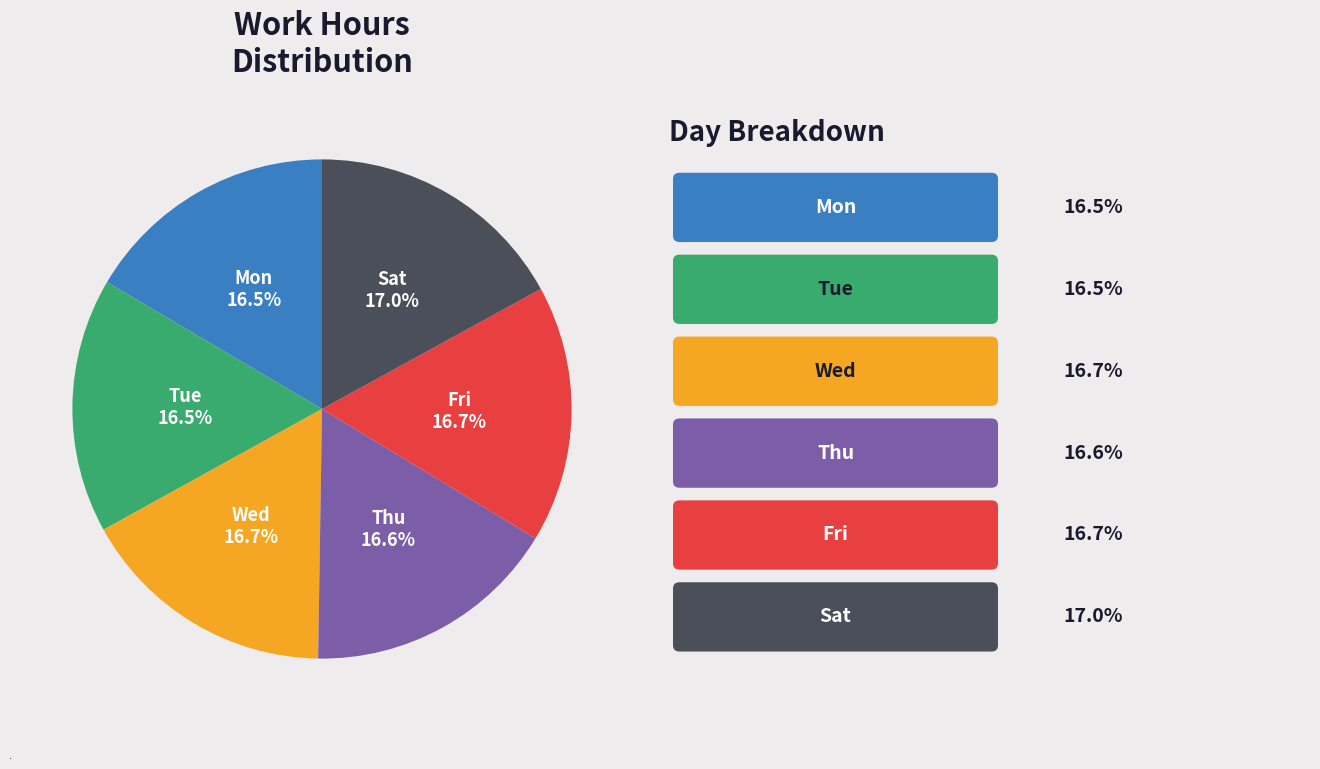

Is there any slice that represents more than half of the pie?

No